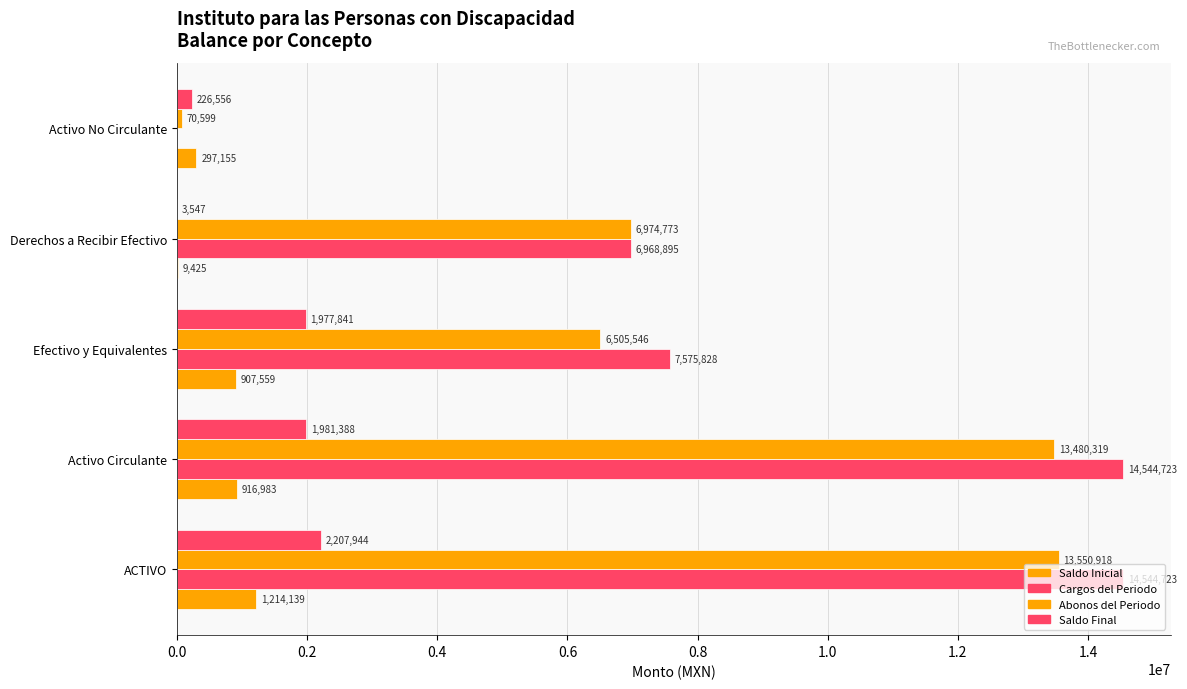

How many data points in Abonos del Periodo are above 6974773?

3